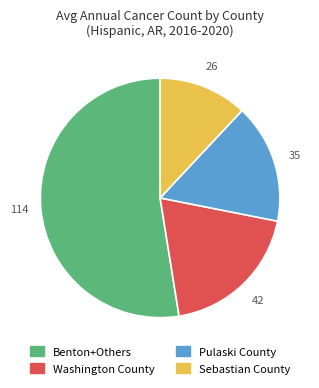

Approximately how many times larger is the value at Sebastian County compared to Washington County?

0.6